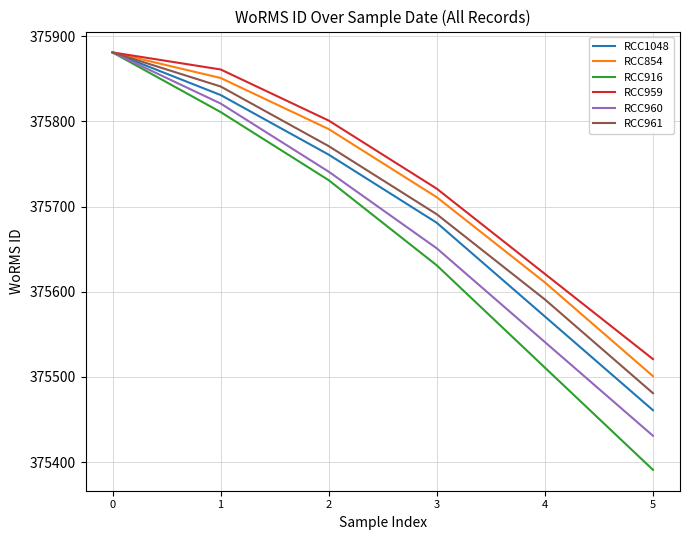

Which category has the lowest value across all series?

5